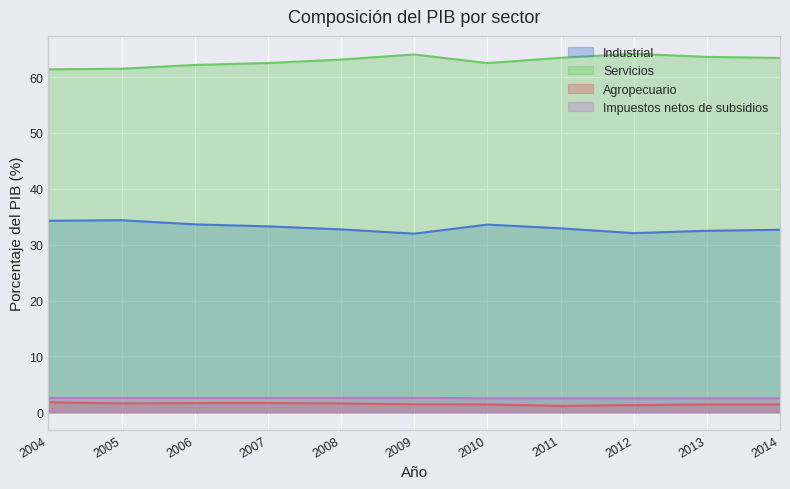

Where is the first local maximum for Industrial?

2005